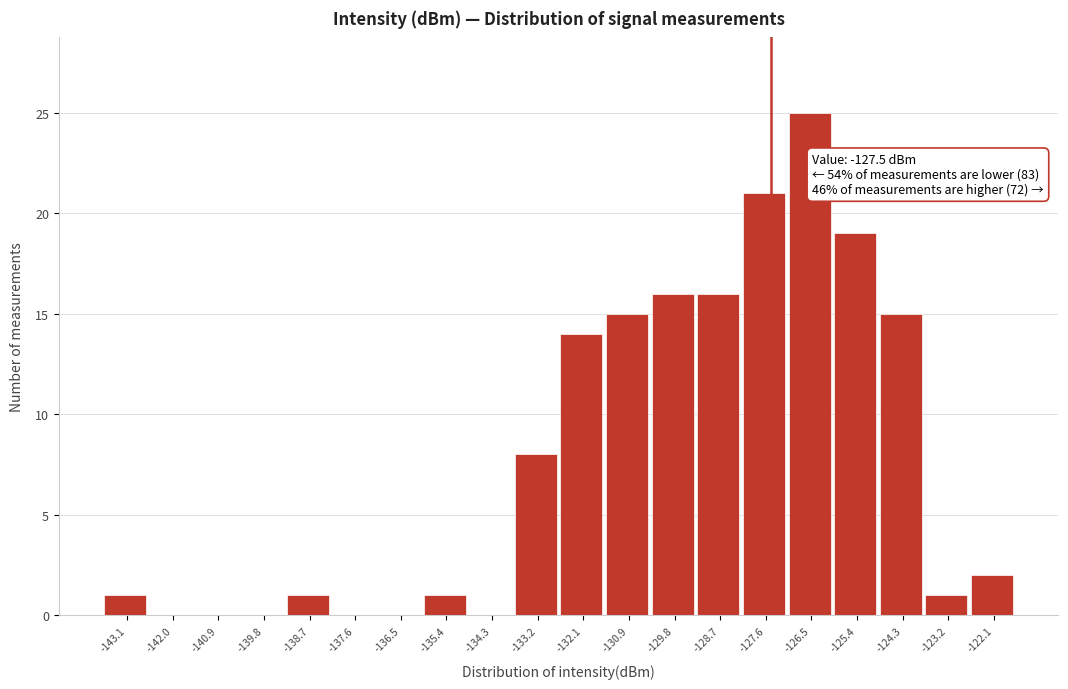

Over which range of the x-axis is the bar tallest?

-127.0 to -126.0